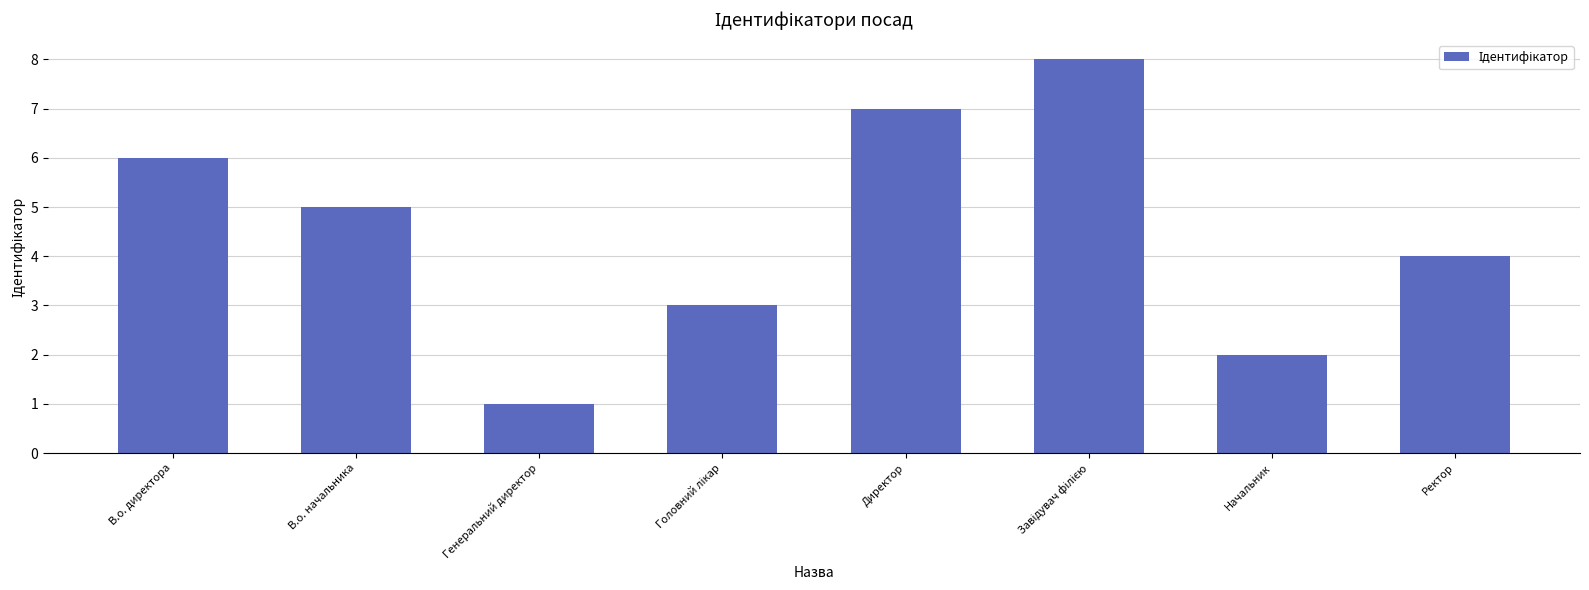

Reading right to left, extract all data points from this chart.

4	2	8	7	3	1	5	6